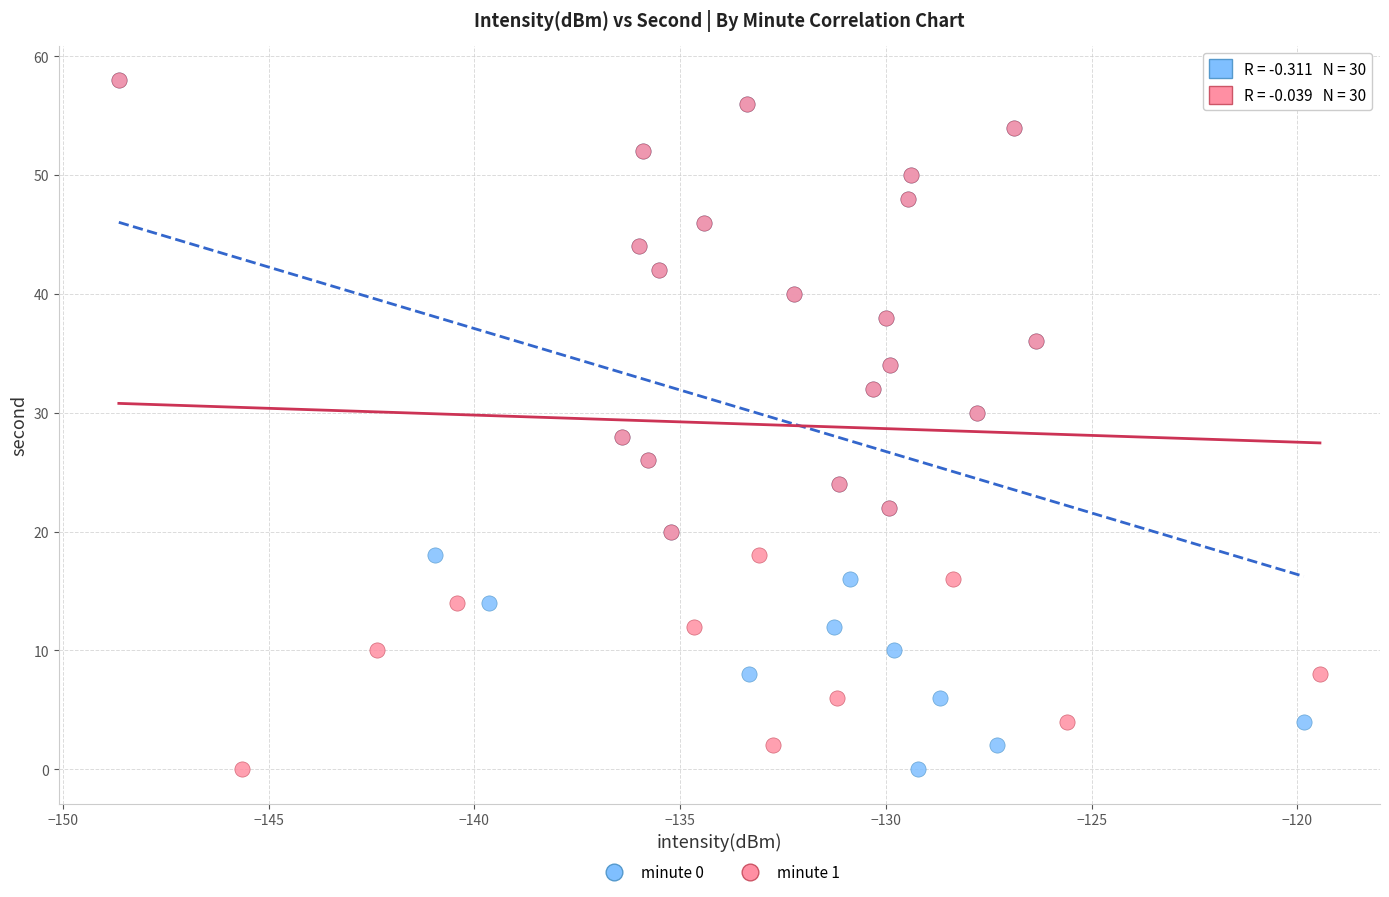

What are all the series names shown in the legend?

minute 0, minute 1